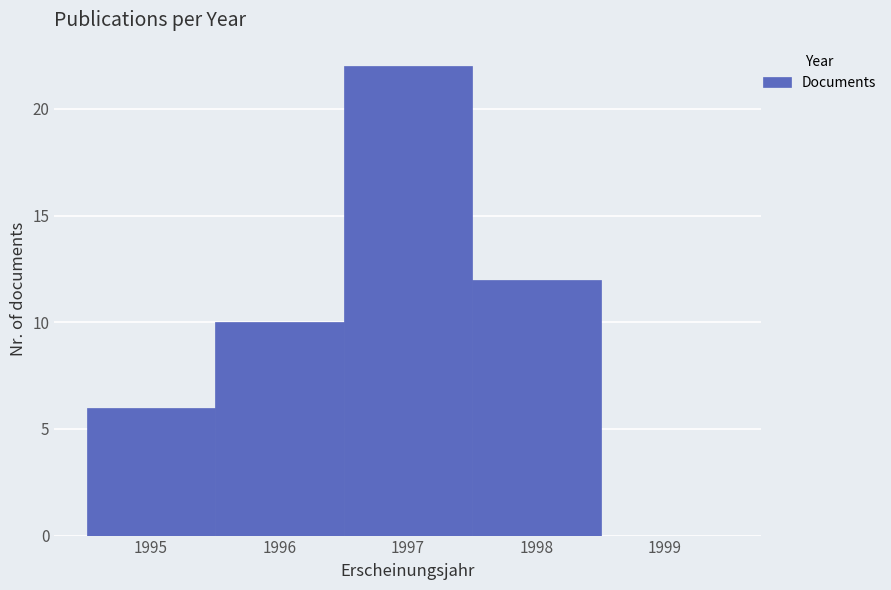

Reading left to right, list every bar in this chart as the range it spans on the x-axis followed by its height. The values are not printed on the chart, so give them approximately, as read against the axis.

1994.5 to 1995.5: 6
1995.5 to 1996.5: 10
1996.5 to 1997.5: 22
1997.5 to 1998.5: 12
1998.5 to 1999.5: 0